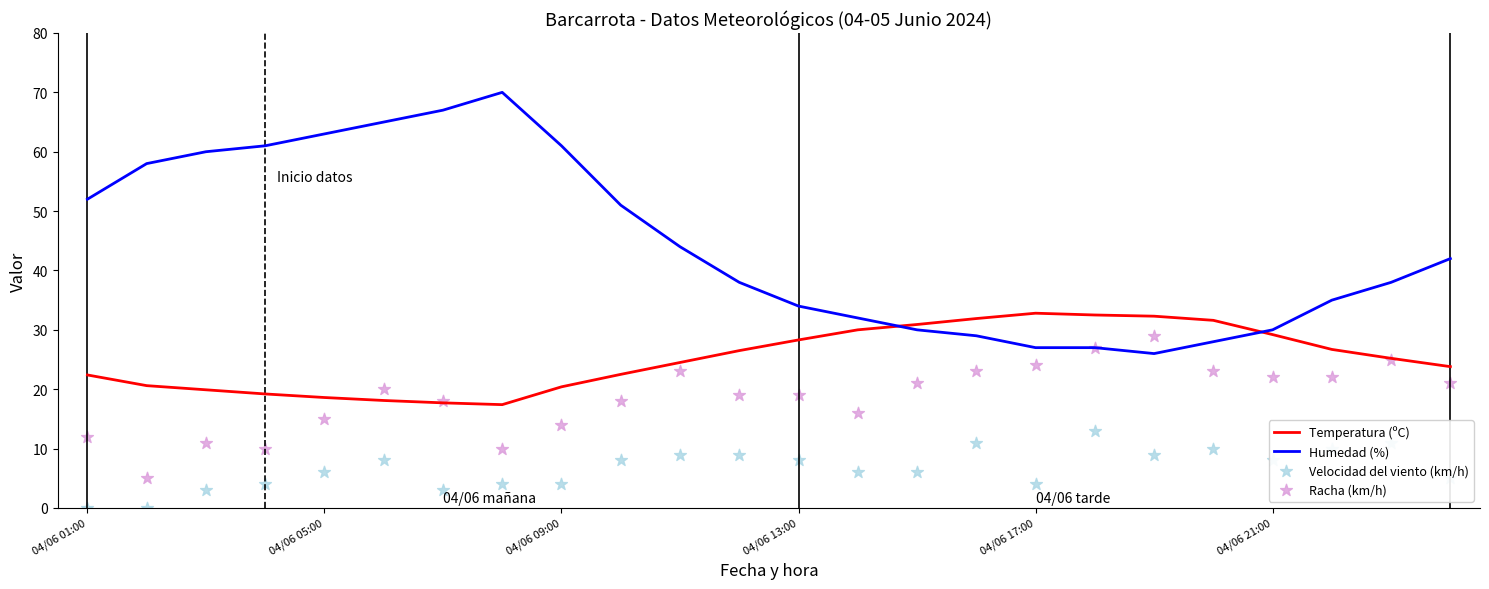

What are all the series names shown in the legend?

Temperatura (ºC), Humedad (%), Velocidad del viento (km/h), Racha (km/h)